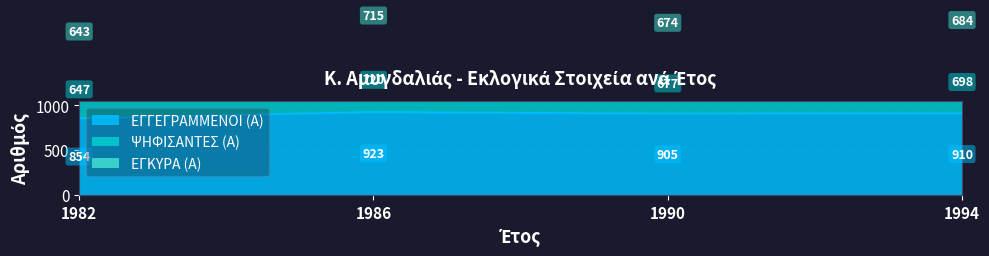

At which category does ΕΓΓΕΓΡΑΜΜΕΝΟΙ (Α) reach its first local valley?

1990